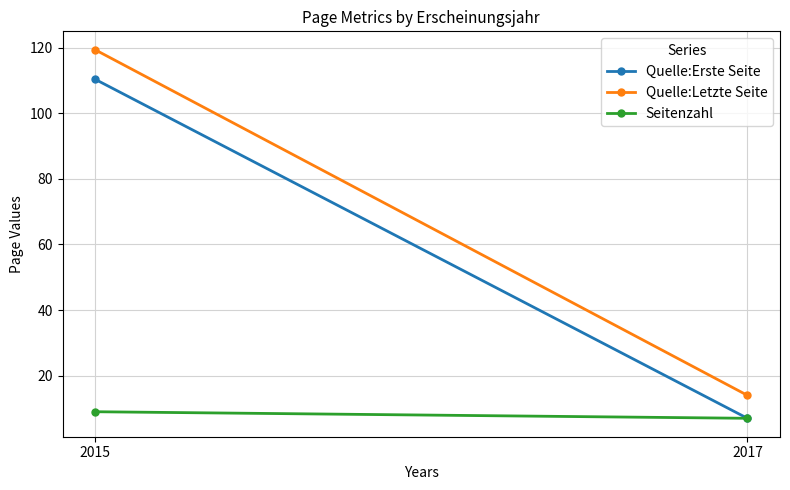

What is the value of the Quelle:Letzte Seite point at the 2nd from the left?

14.0